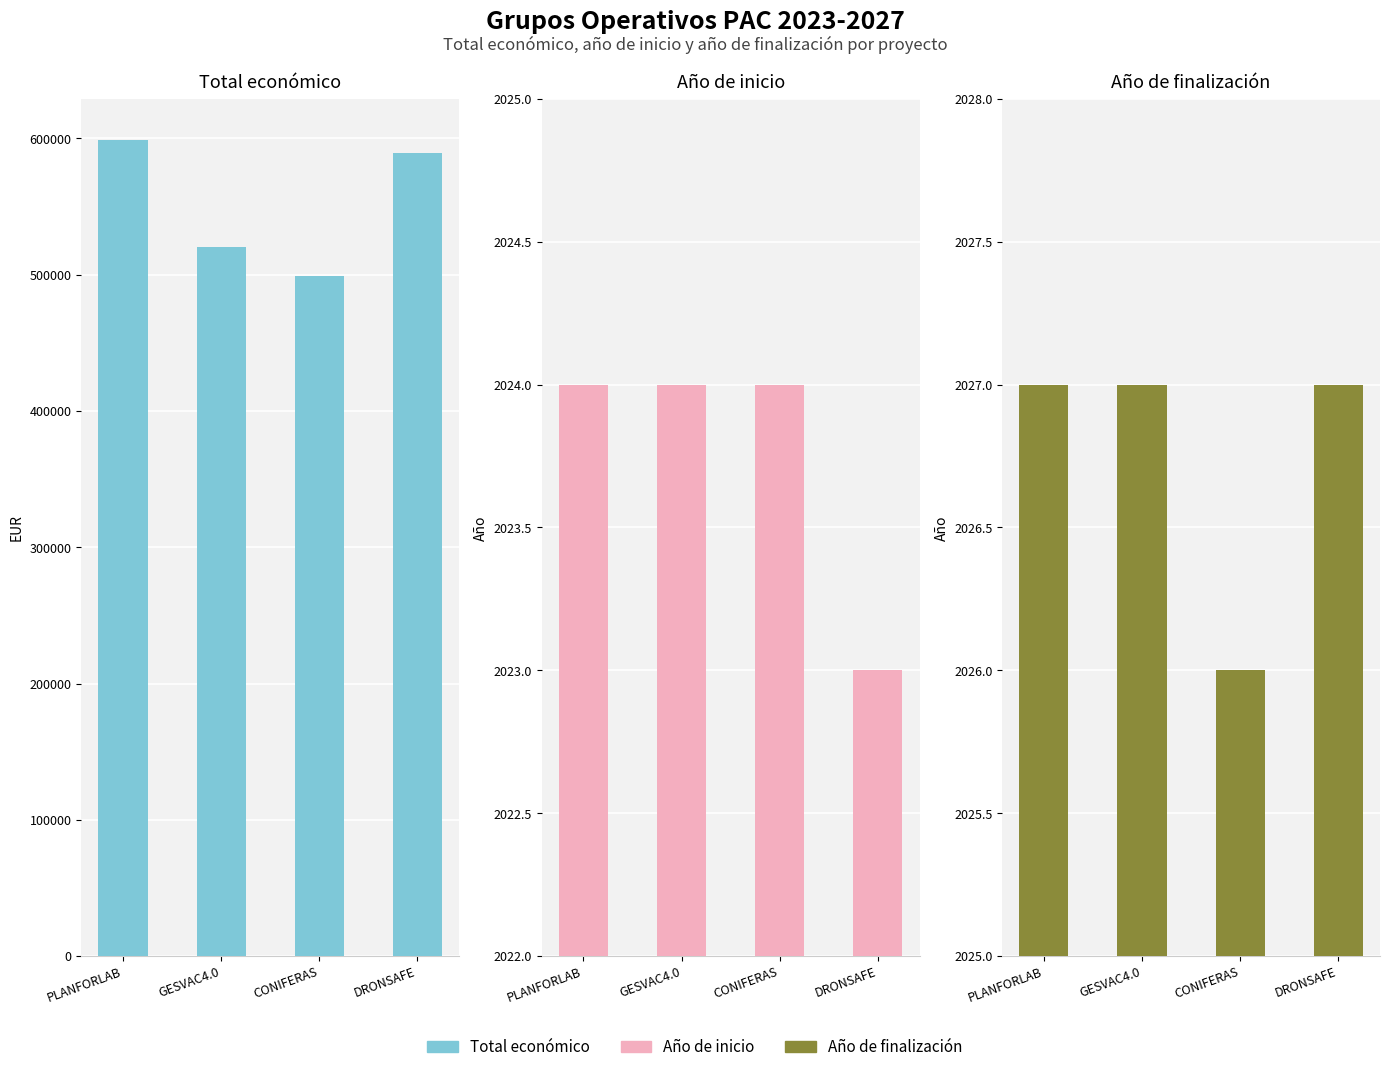

Which category has the lowest value in the Año de finalización series?

CONIFERAS